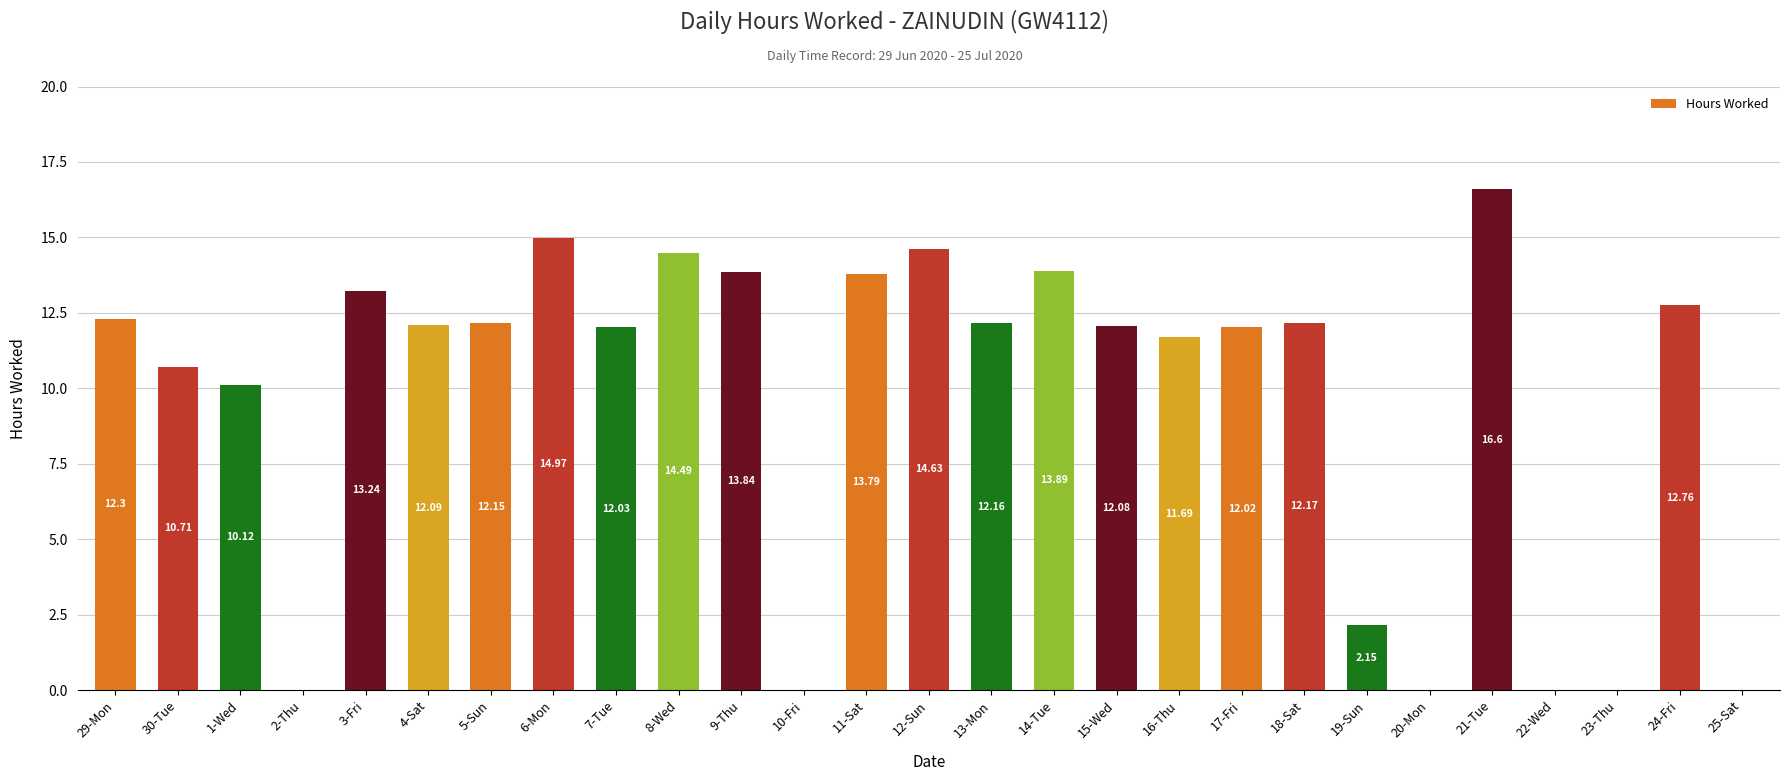

How many series are shown in this chart?

1